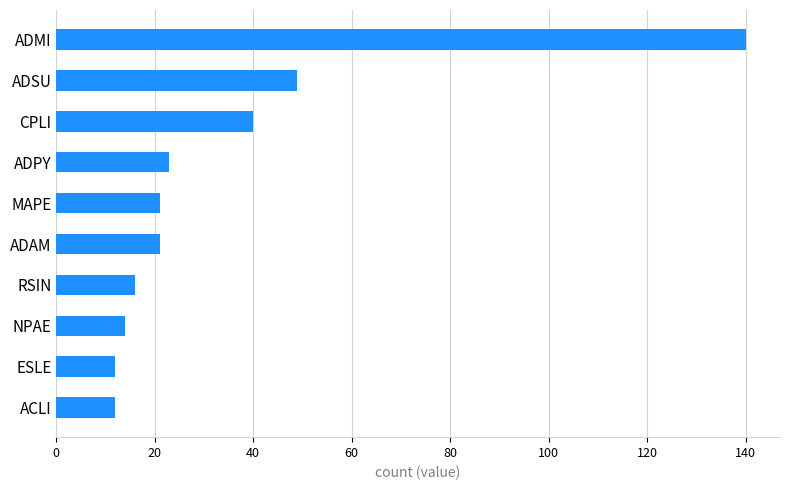

Is it true that the value at ADSU is 49?

True